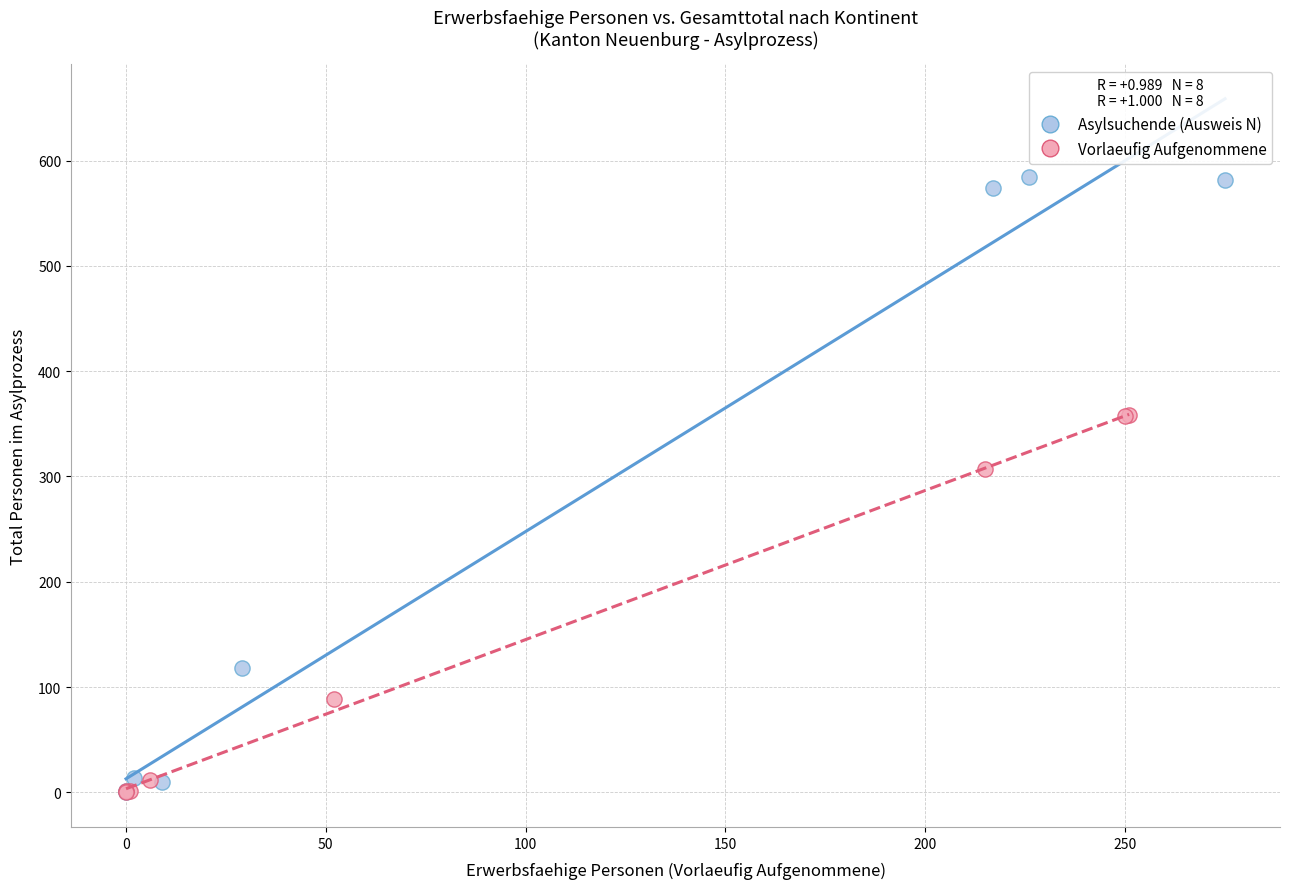

What are all the series names shown in the legend?

Asylsuchende (Ausweis N), Vorlaeufig Aufgenommene